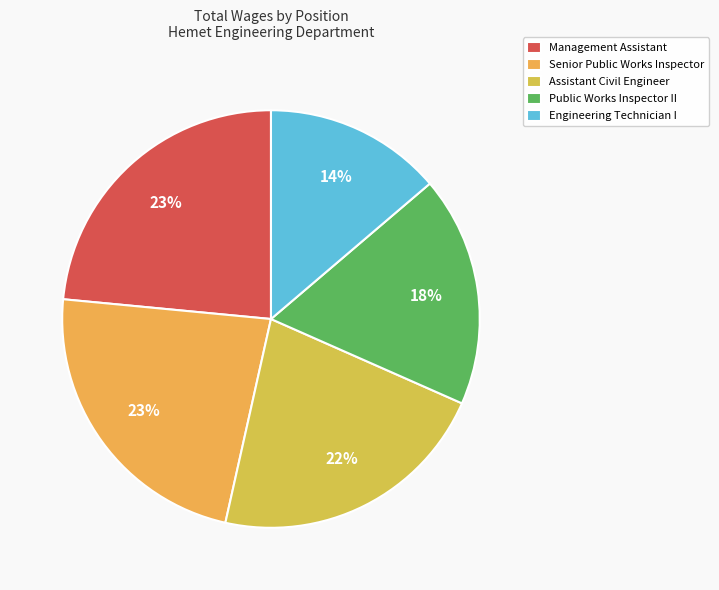

Is it true that Public Works Inspector II is 28% of the pie?

False